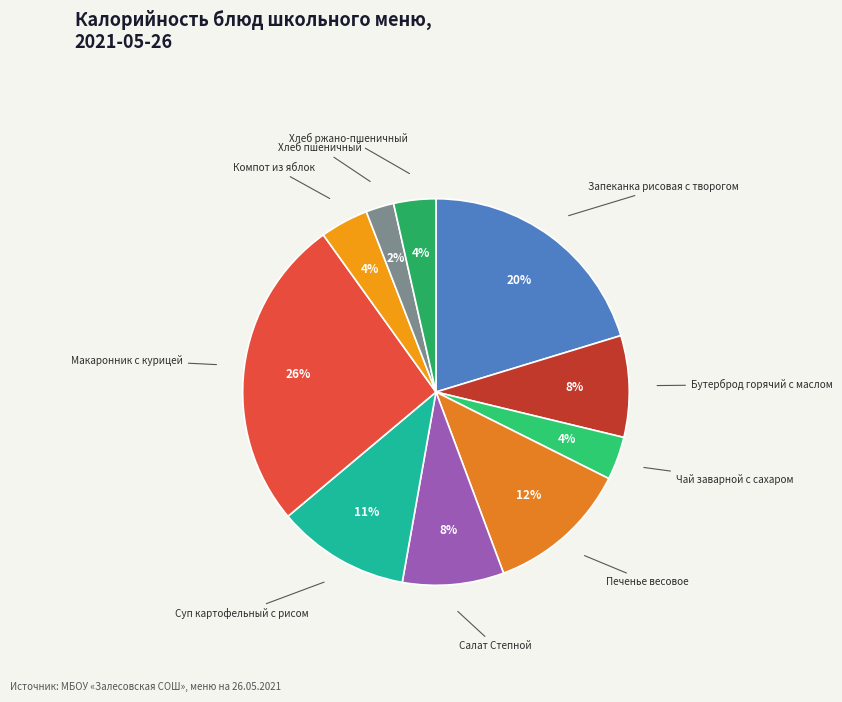

How many segments does this pie chart have?

10